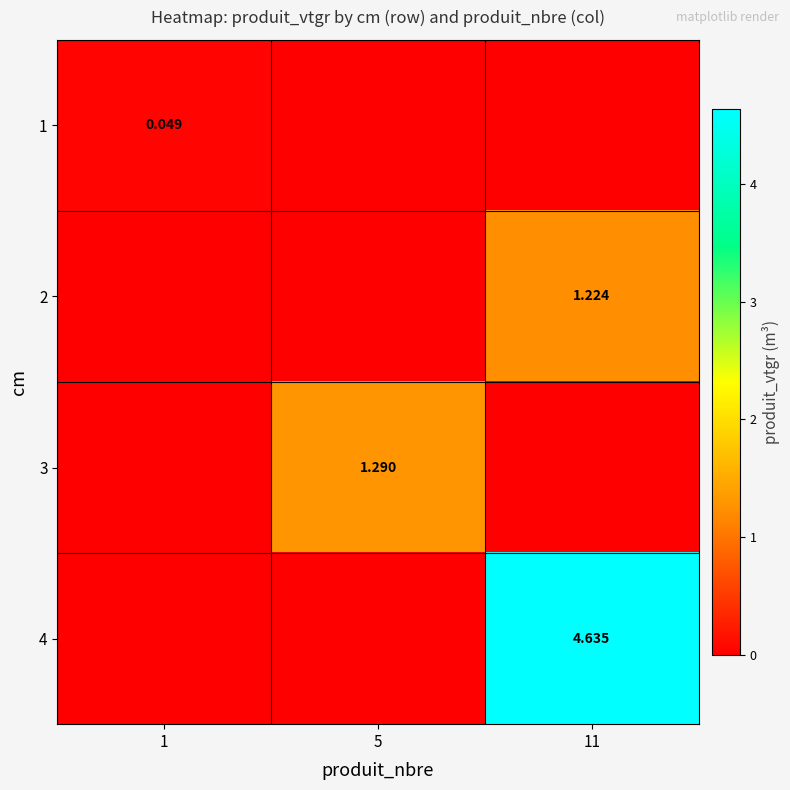

At how many categories does at least one series exceed 2?

1